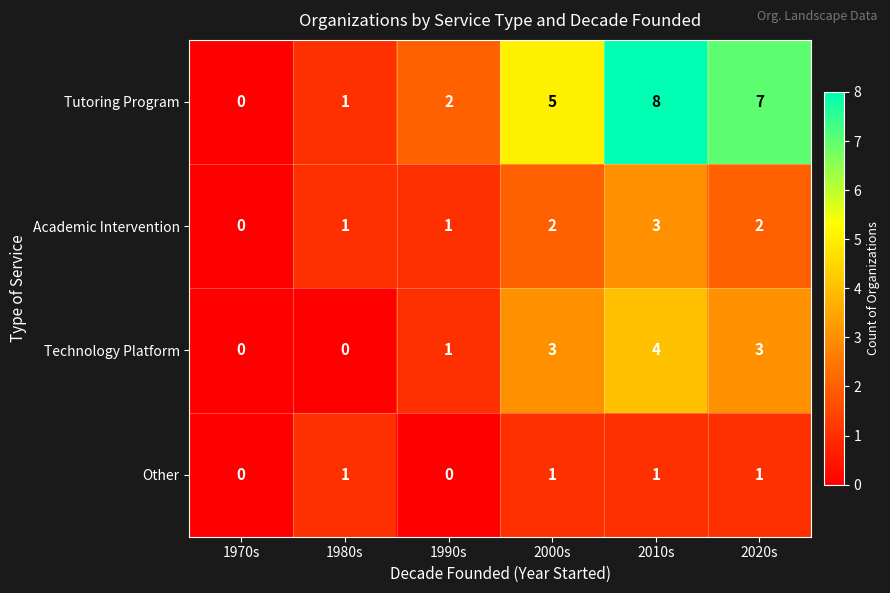

How many Academic Intervention values are between 1 and 2?

4